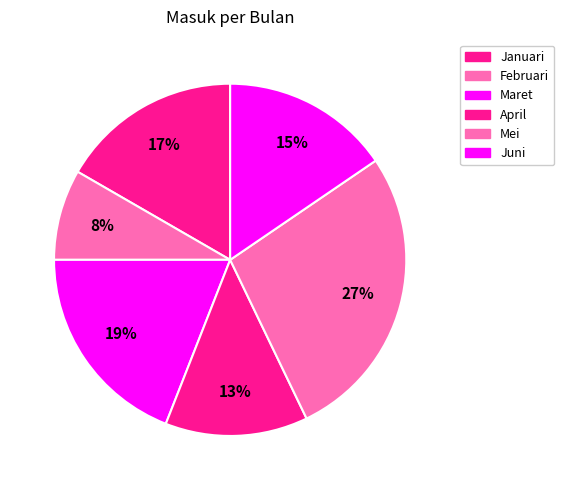

Count the number of slices in the pie.

6